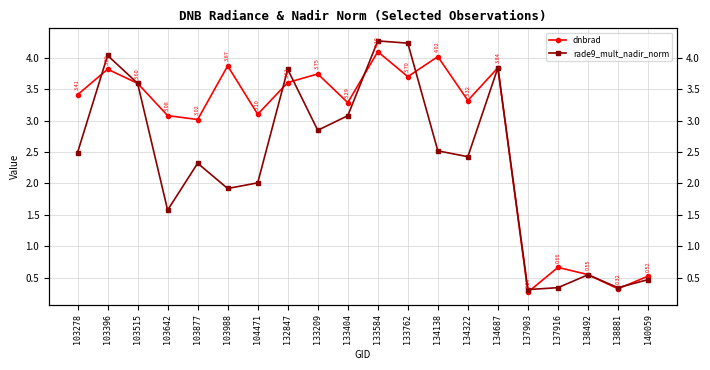

How many intersections are there between rade9_mult_nadir_norm and dnbrad?

10